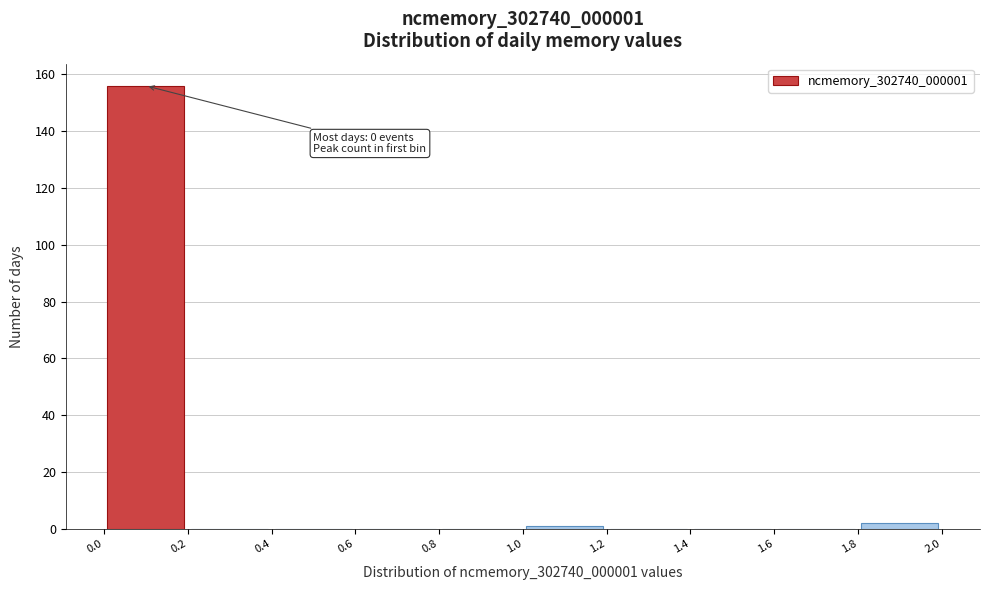

Over which range of the x-axis is the bar tallest?

0.0 to 0.2